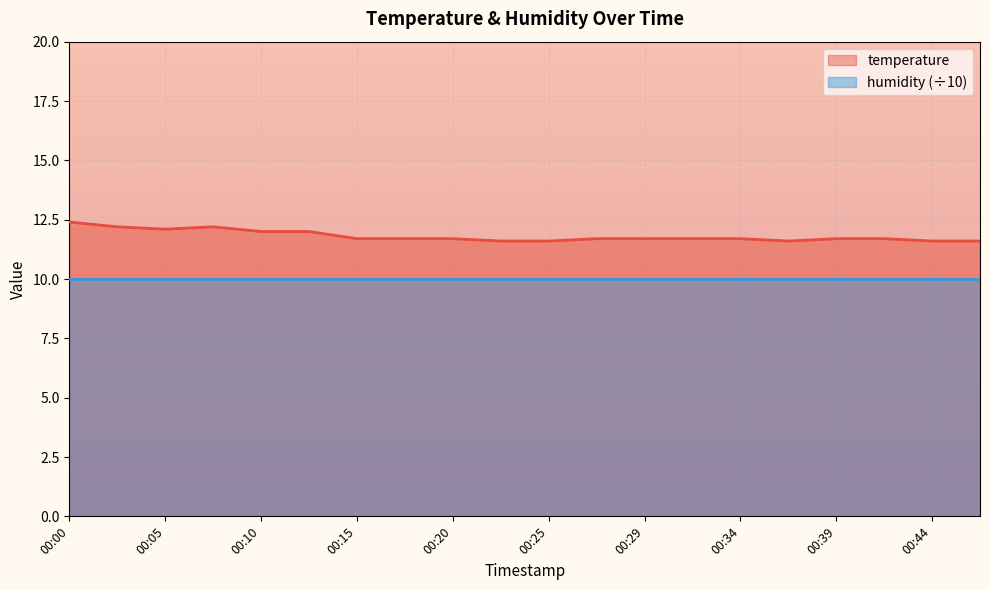

At 00:20, list the series in order from largest to smallest.

temperature, humidity (÷10)